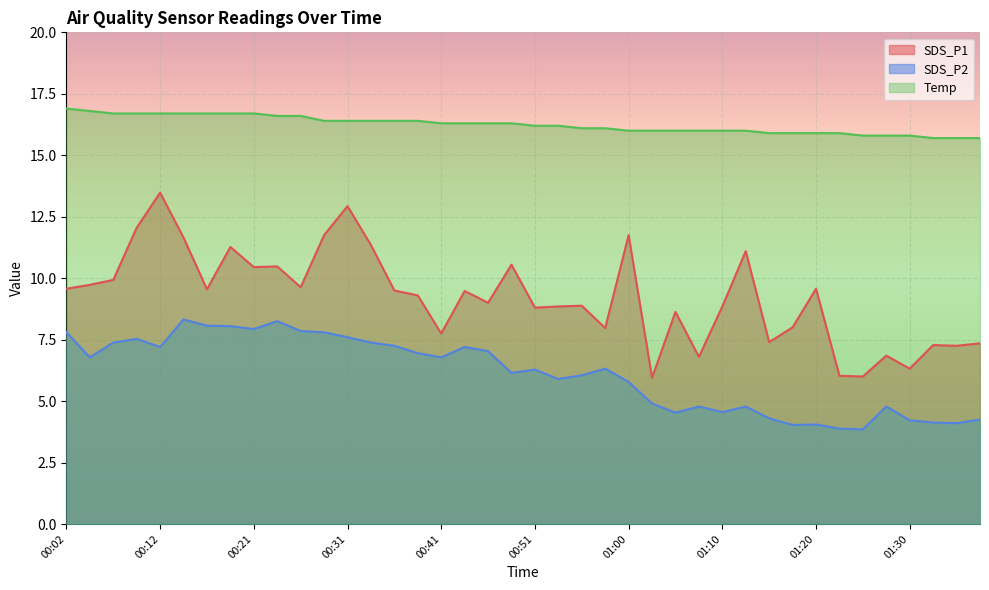

True or false: SDS_P2 and Temp cross at least once.

False